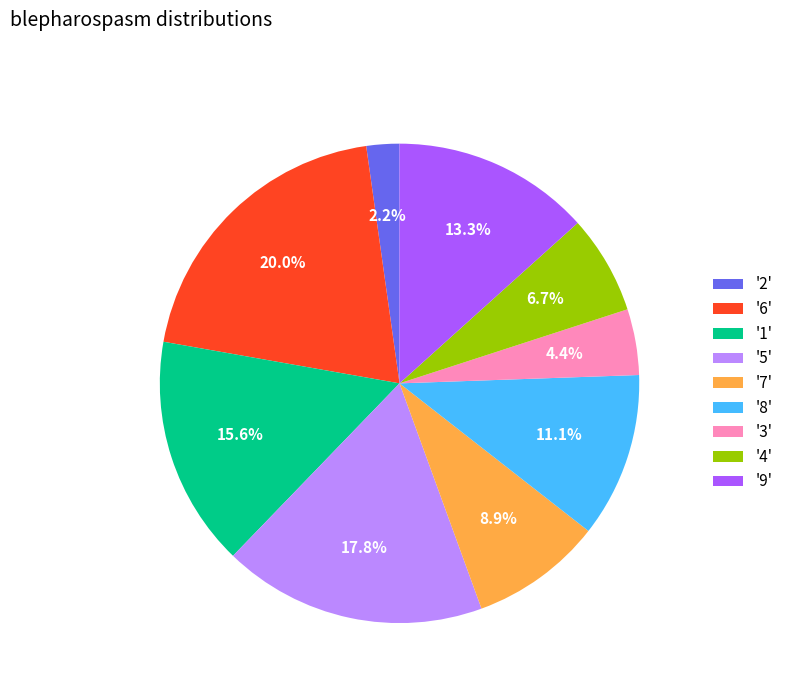

Which category has the smallest portion of the pie?

'2'